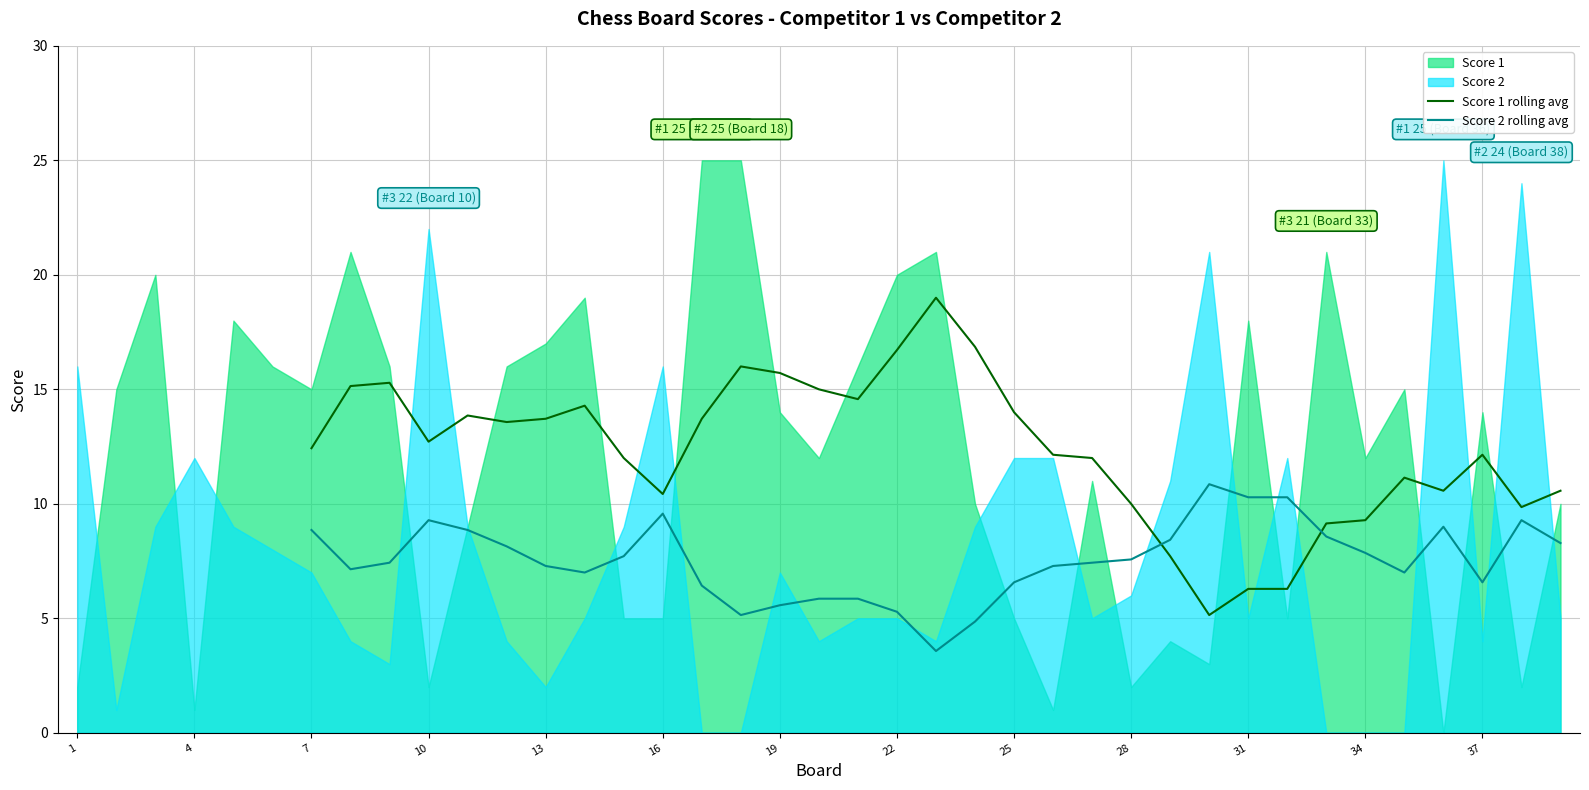

The value of Score 2 rolling avg at 25 is 11.2. True or false?

False